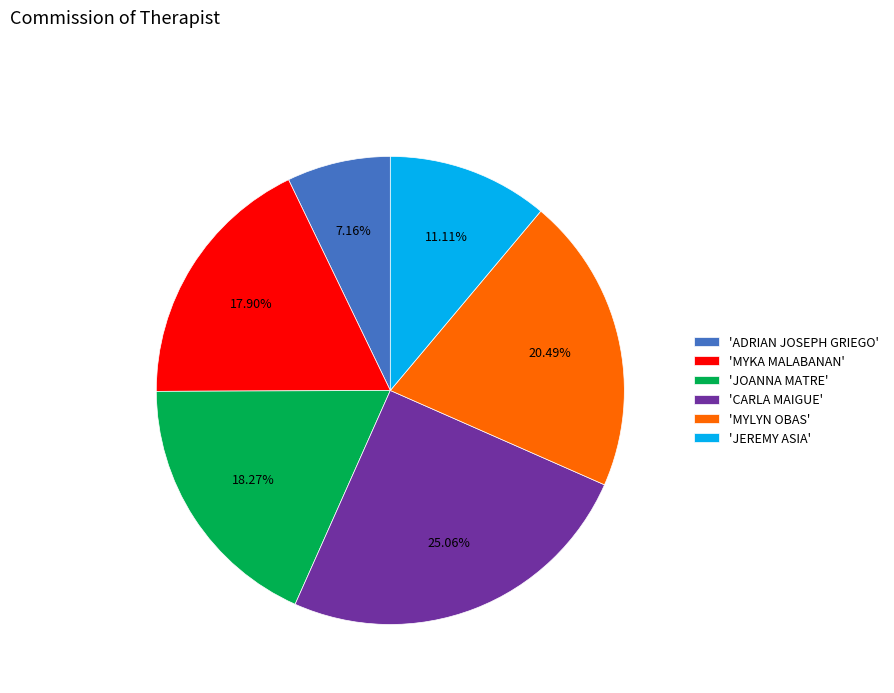

Does any single category account for the majority?

No